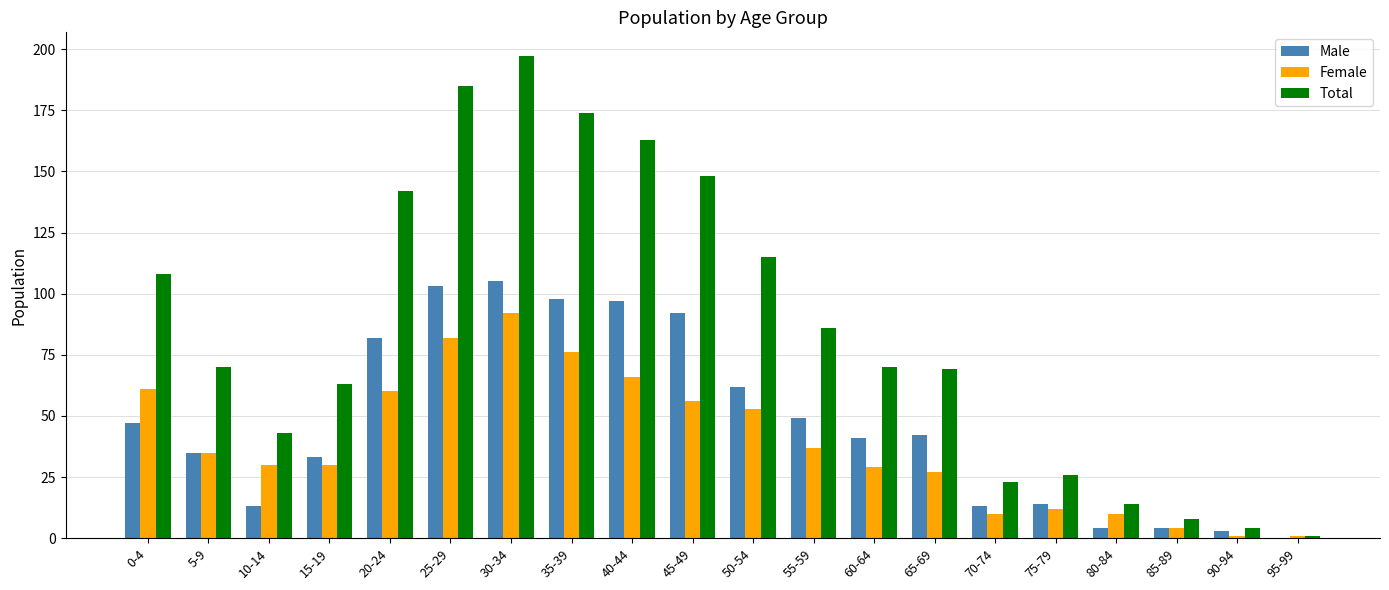

Which category has the highest value across all series?

30-34